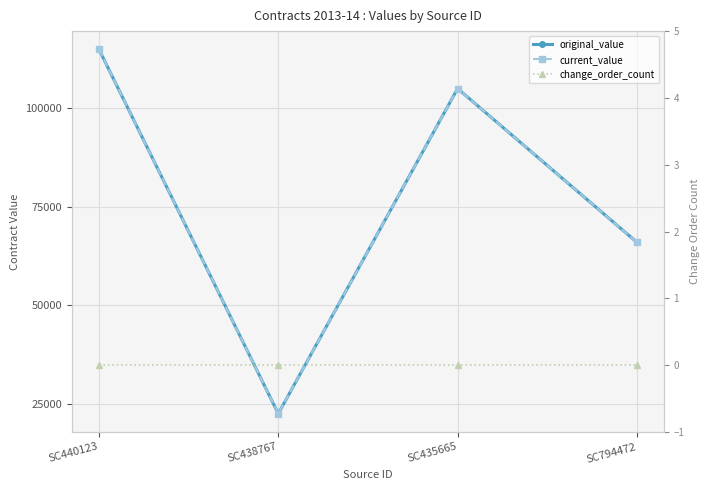

True or false: current_value has more than 0 interior local peaks.

True